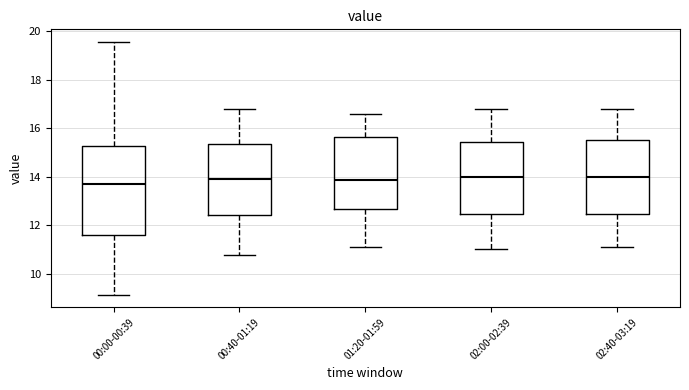

Where does the lower whisker of the box for 00:40-01:19 end on the y-axis? The values are not printed on the chart, so give them approximately, as read against the axis.

10.8